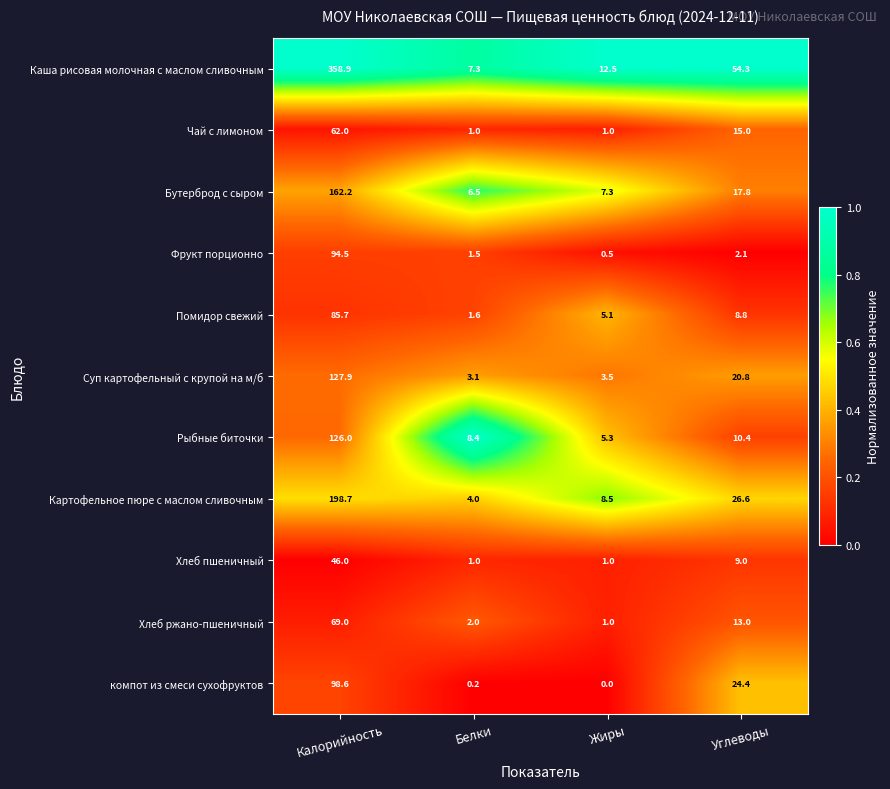

Is it true that Чай с лимоном equals 1.0 at Белки?

True